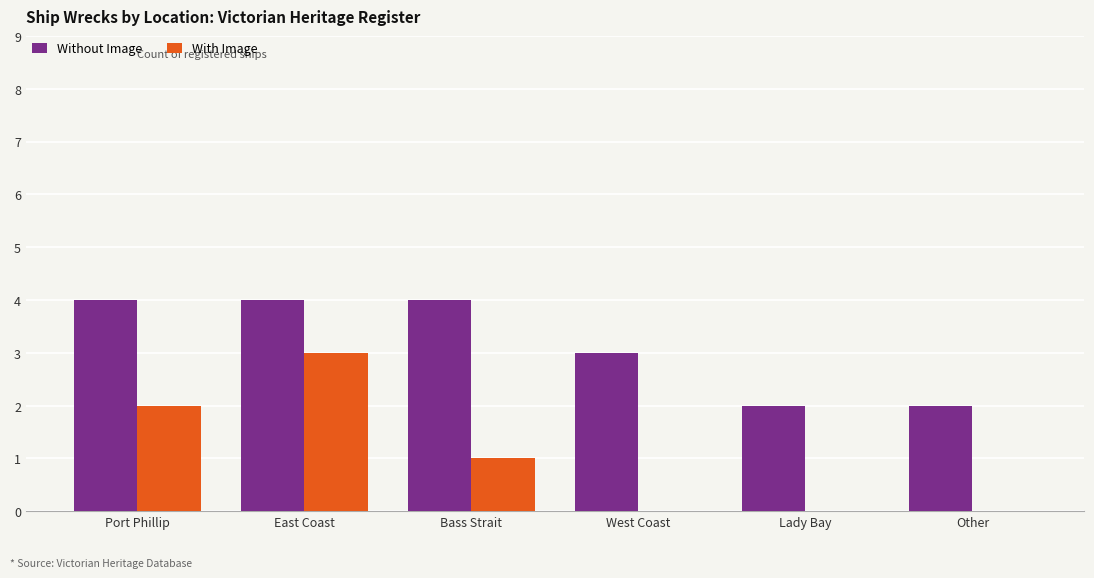

Reading right to left, what are all the values shown in this chart?

Without Image: Other=2	Lady Bay=2	West Coast=3	Bass Strait=4	East Coast=4	Port Phillip=4
With Image: Other=0	Lady Bay=0	West Coast=0	Bass Strait=1	East Coast=3	Port Phillip=2